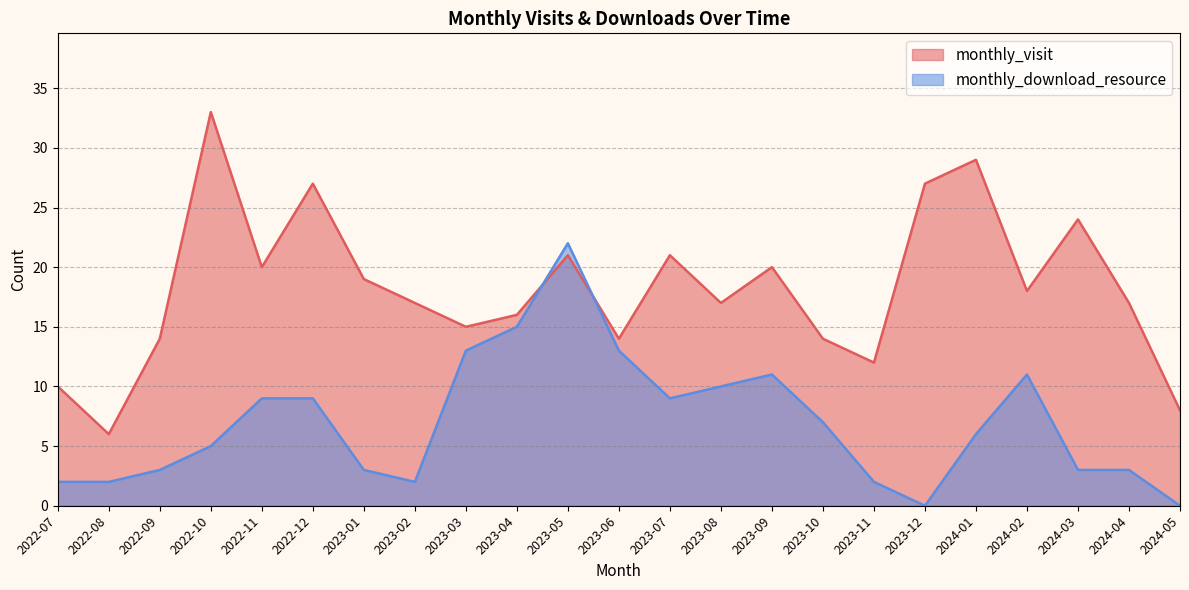

How many interior local peaks does the monthly_visit series have?

7